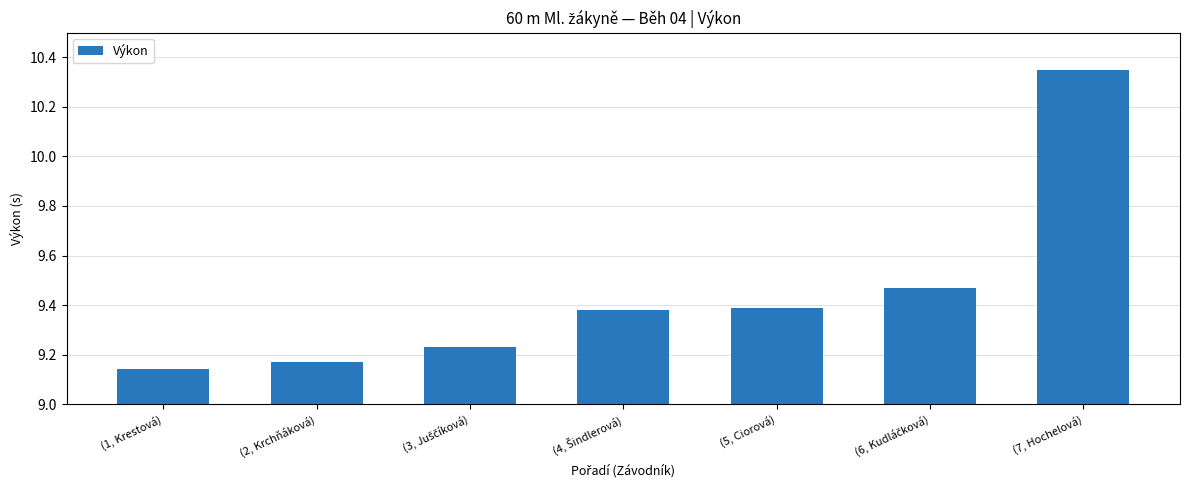

Which category has the highest value across all series?

(7, Hochelová)